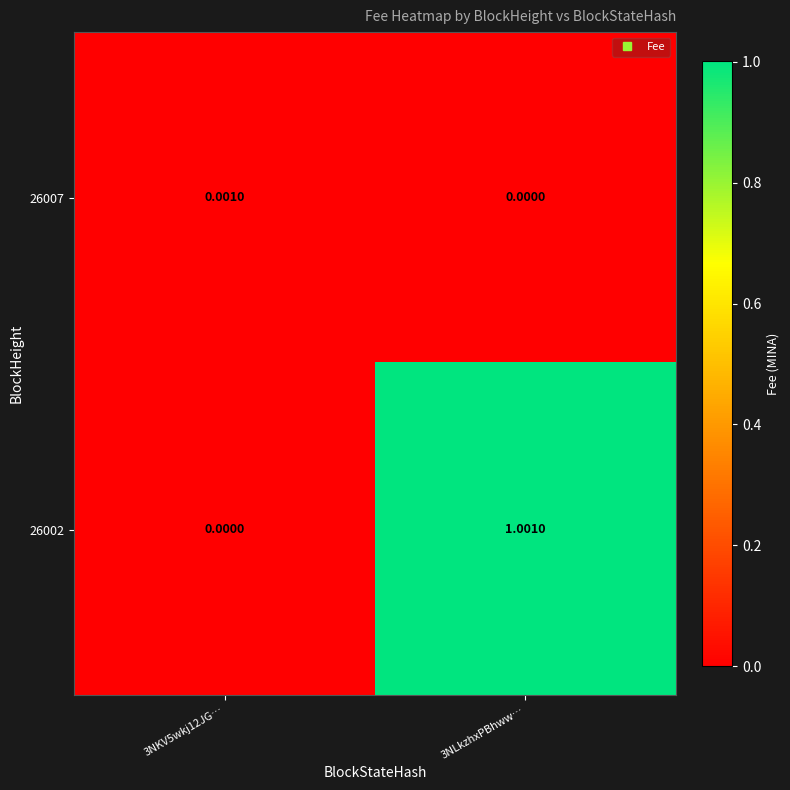

Is the value of 26002 at 3NLkzhxPBhww… greater than the value of 26007 at 3NKV5wkj12JG…?

Yes